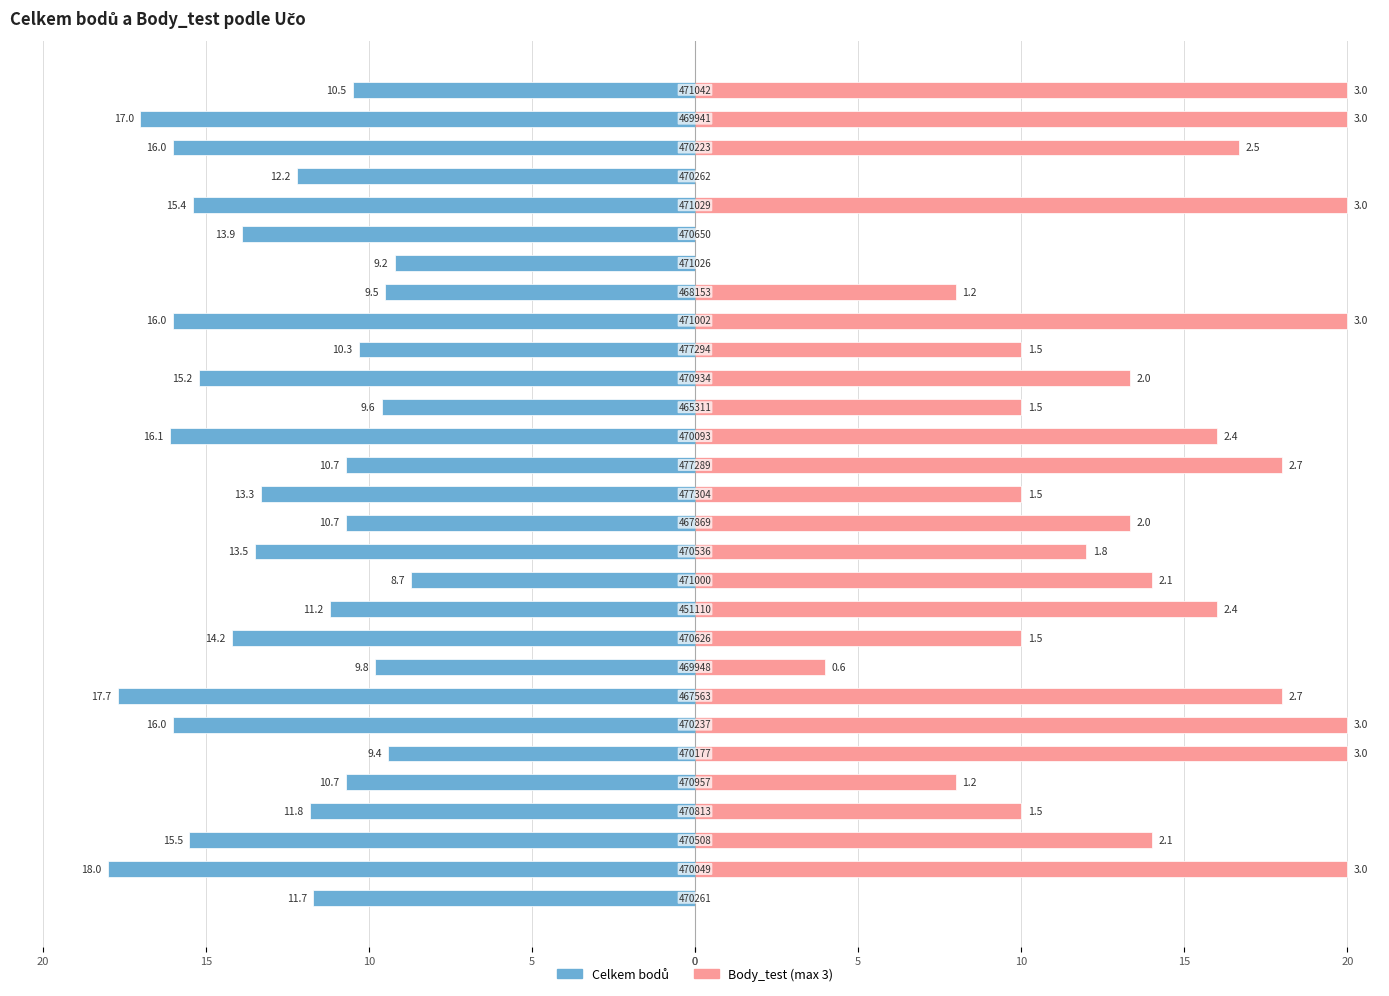

How many categories are shown in the chart?

29